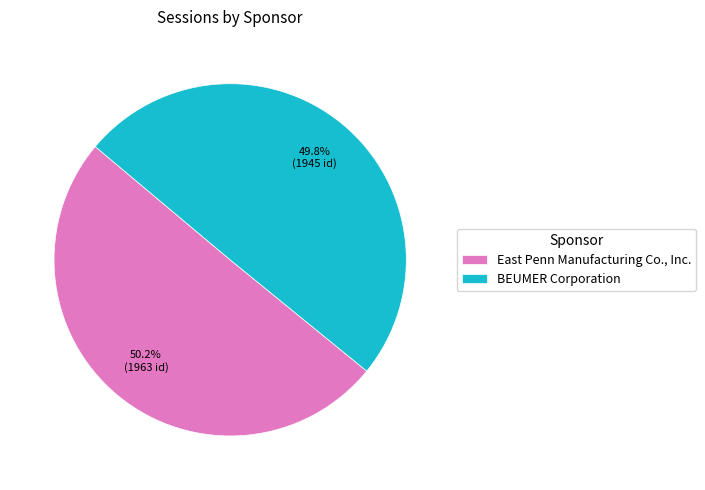

Approximately how many times larger is the value at East Penn Manufacturing Co., Inc. compared to BEUMER Corporation?

1.0